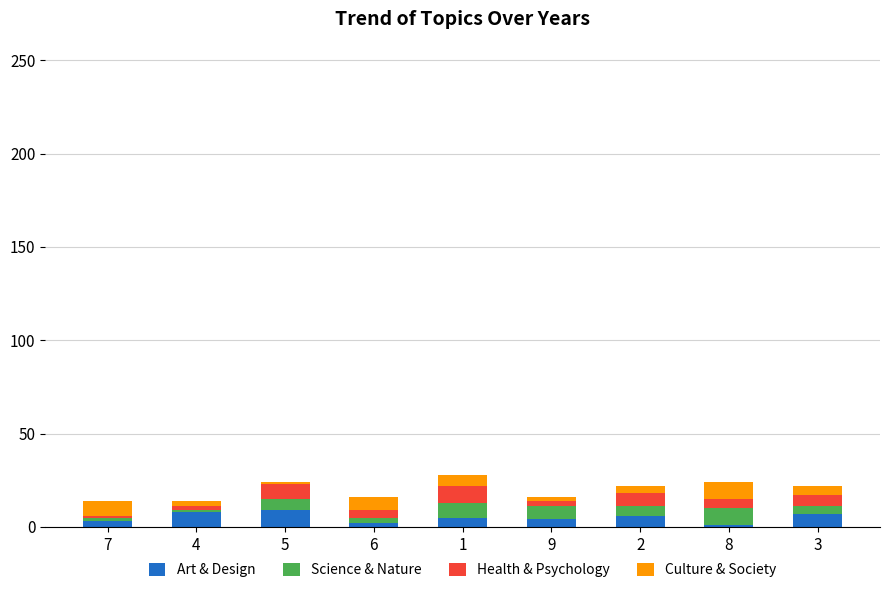

Are the bars grouped side by side (vs. stacked)?

No